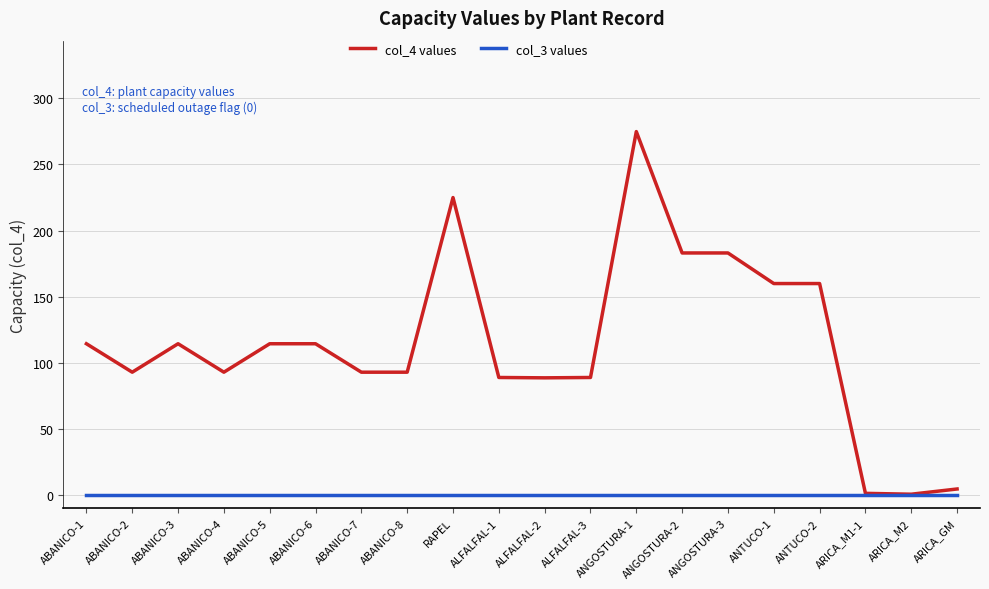

What is the maximum value for col_4 values?

274.9